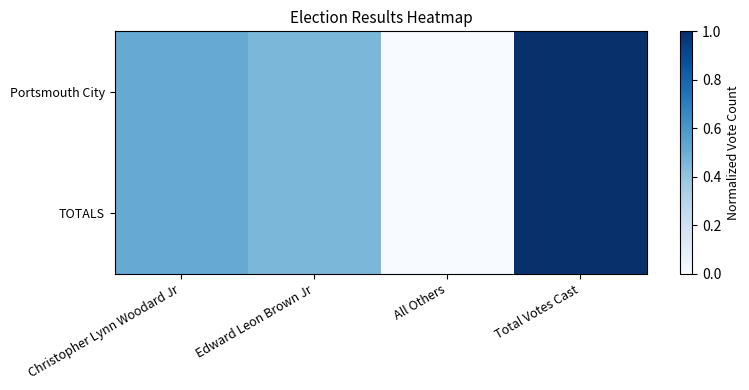

Reading left to right, what are all the values shown in this chart?

Portsmouth City: Christopher Lynn Woodard Jr=0.5	Edward Leon Brown Jr=0.5	All Others=0.0	Total Votes Cast=1.0
TOTALS: Christopher Lynn Woodard Jr=0.5	Edward Leon Brown Jr=0.5	All Others=0.0	Total Votes Cast=1.0